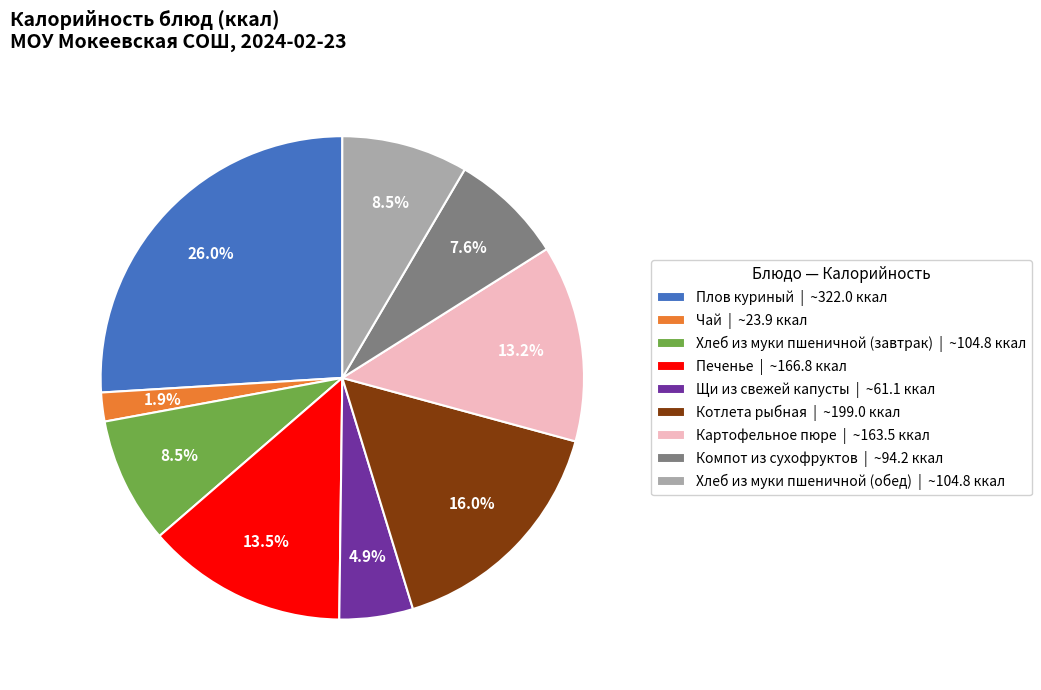

Combined, what portion of the pie is Хлеб из муки пшеничной (завтрак) and Щи из свежей капусты?

13.4%